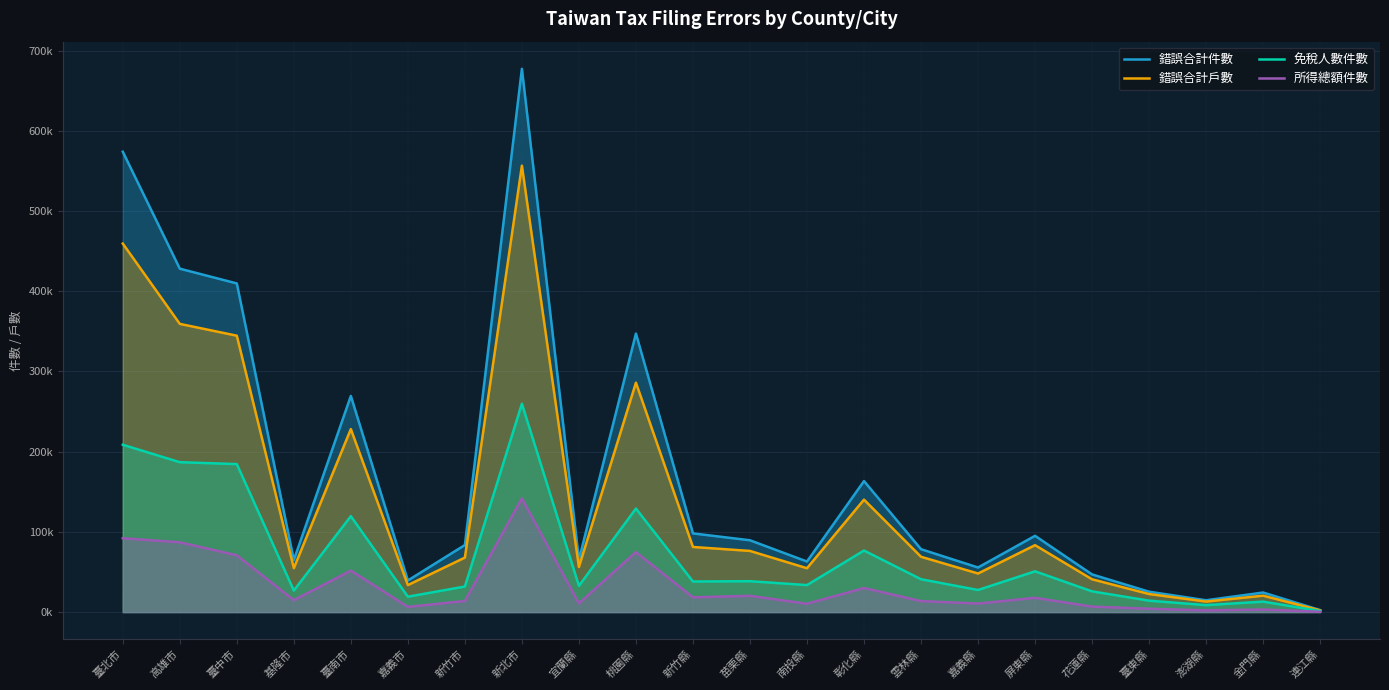

What is the label of the 14th point from the left?

彰化縣